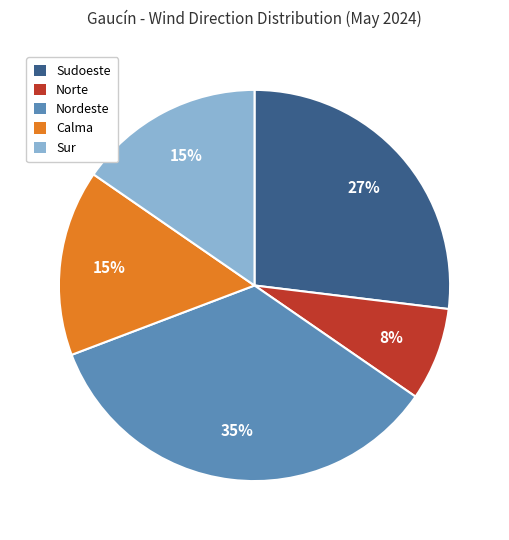

The Sur slice represents 15% of the pie. True or false?

True